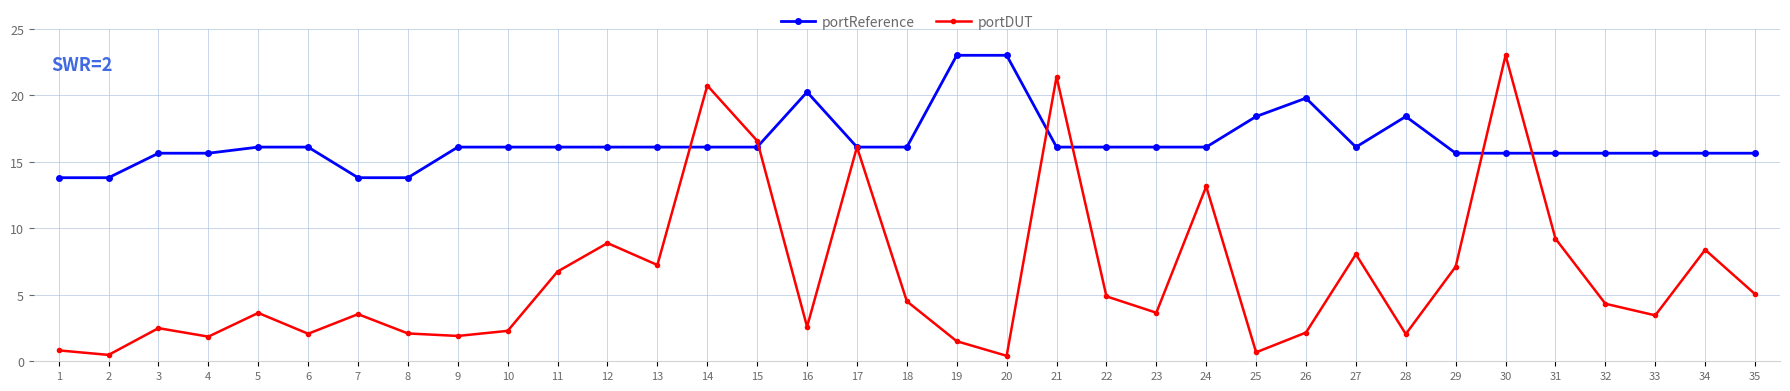

How many values in the portDUT series are below 3?

14